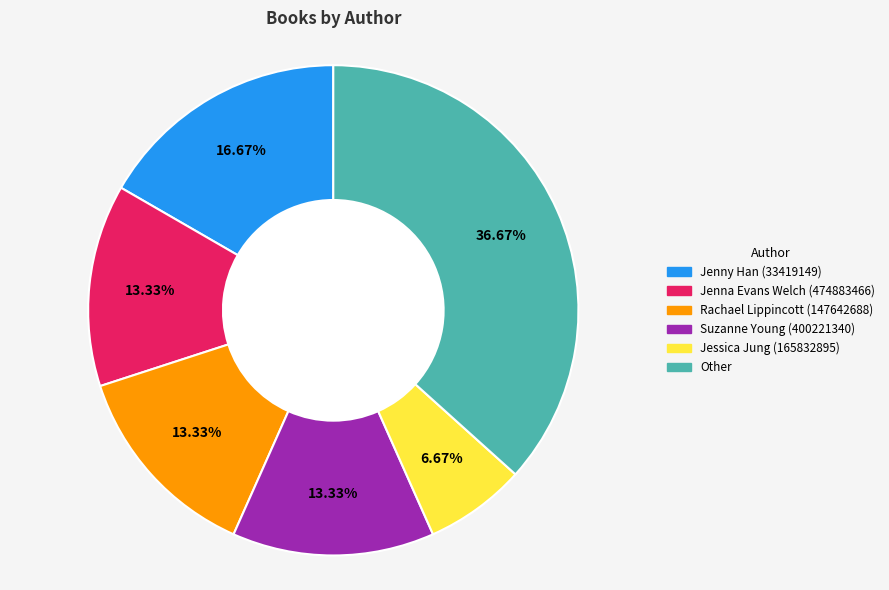

To the nearest percent, what is the difference between the largest and smallest slice percentages?

30%